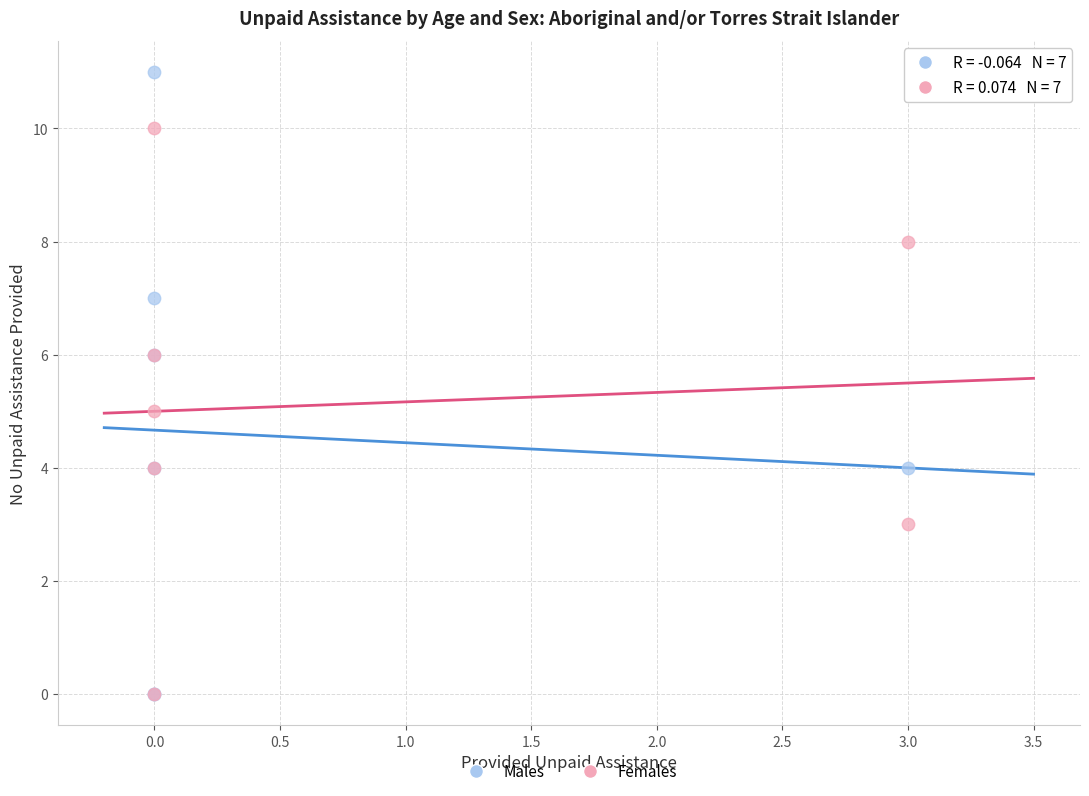

Which series reaches the maximum Y coordinate?

Males